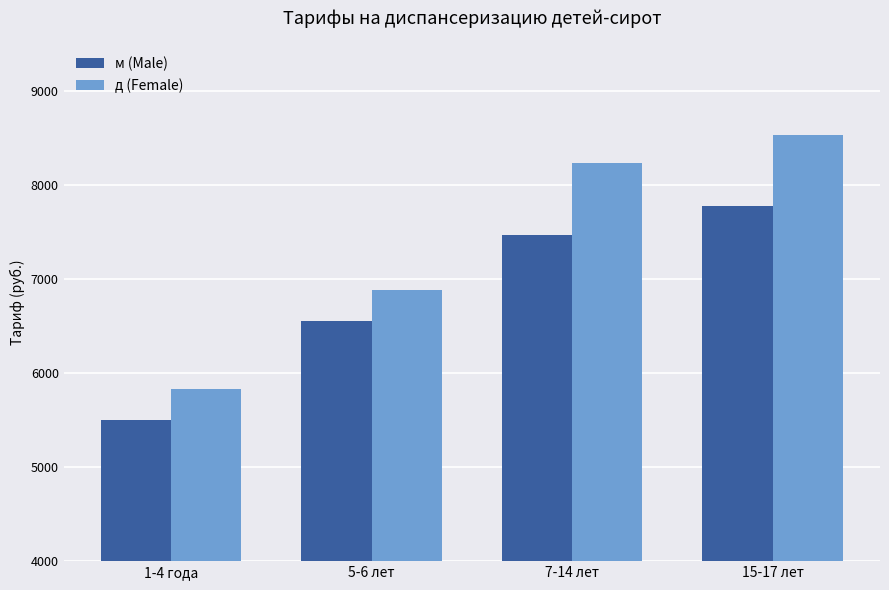

At which label does м (Male) first exceed 7473?

7-14 лет